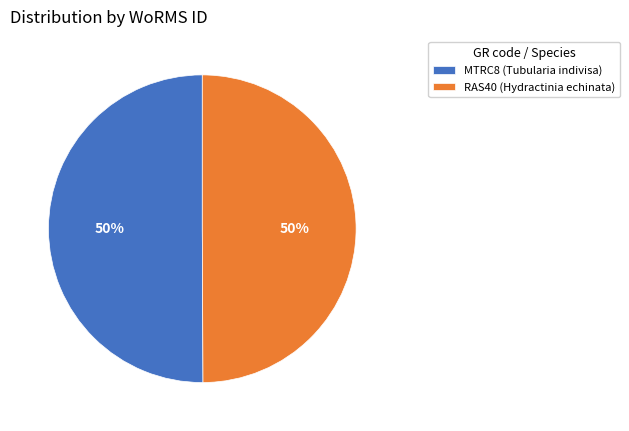

True or false: RAS40 (Hydractinia echinata) accounts for 59% of the total.

False